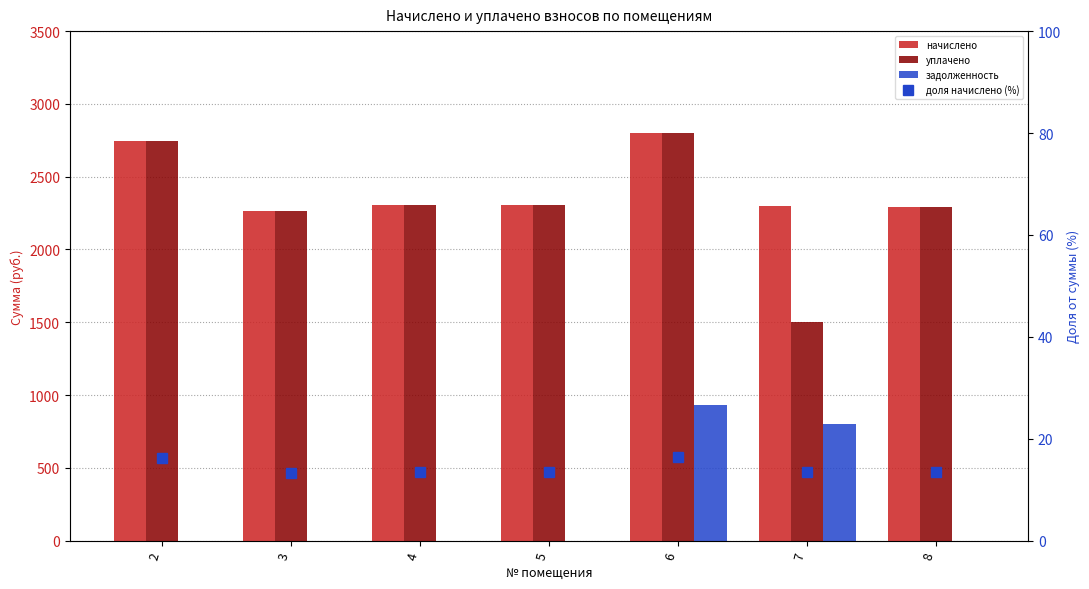

List the labels in order of задолженность value, largest first.

6, 7, 2, 3, 4, 5, 8